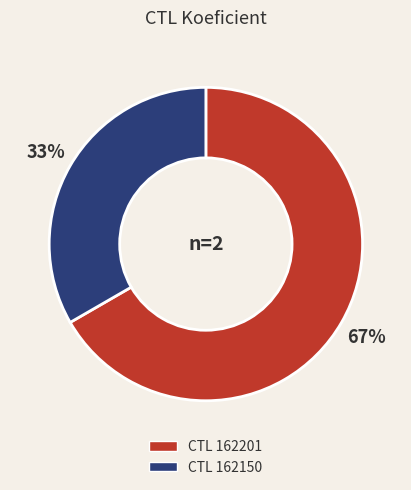

Is there any slice that represents more than half of the pie?

Yes